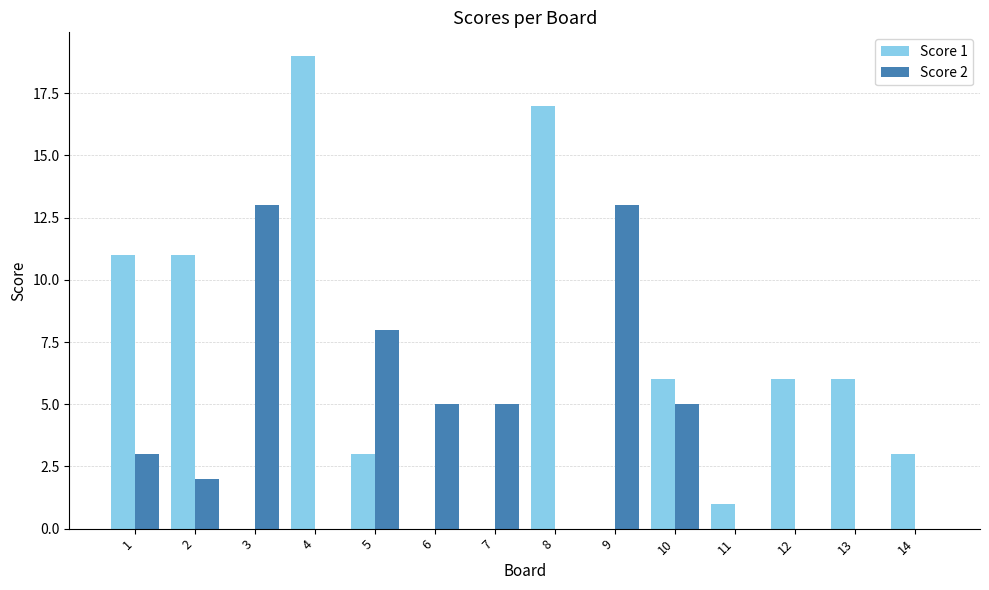

Between 8 and 10, which series saw the biggest shift?

Score 1